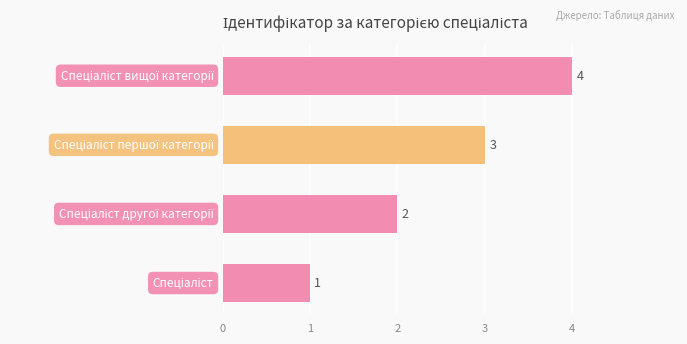

Count the values in the range 2 to 4.

3